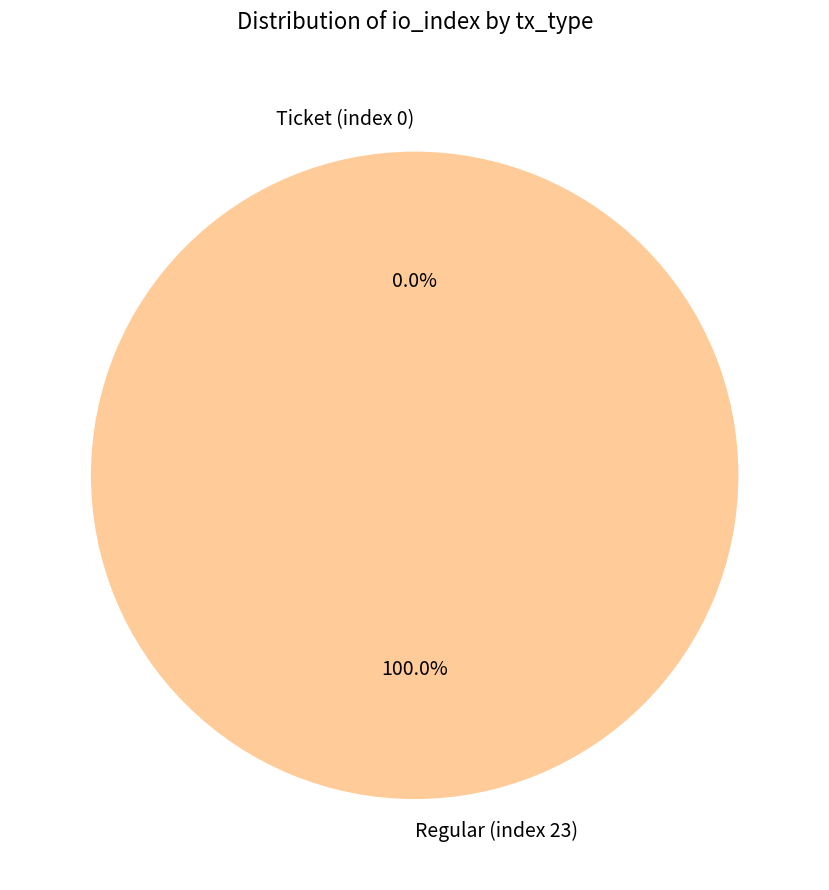

To the nearest percent, what percentage of the pie is Regular (io_index=23)?

100%